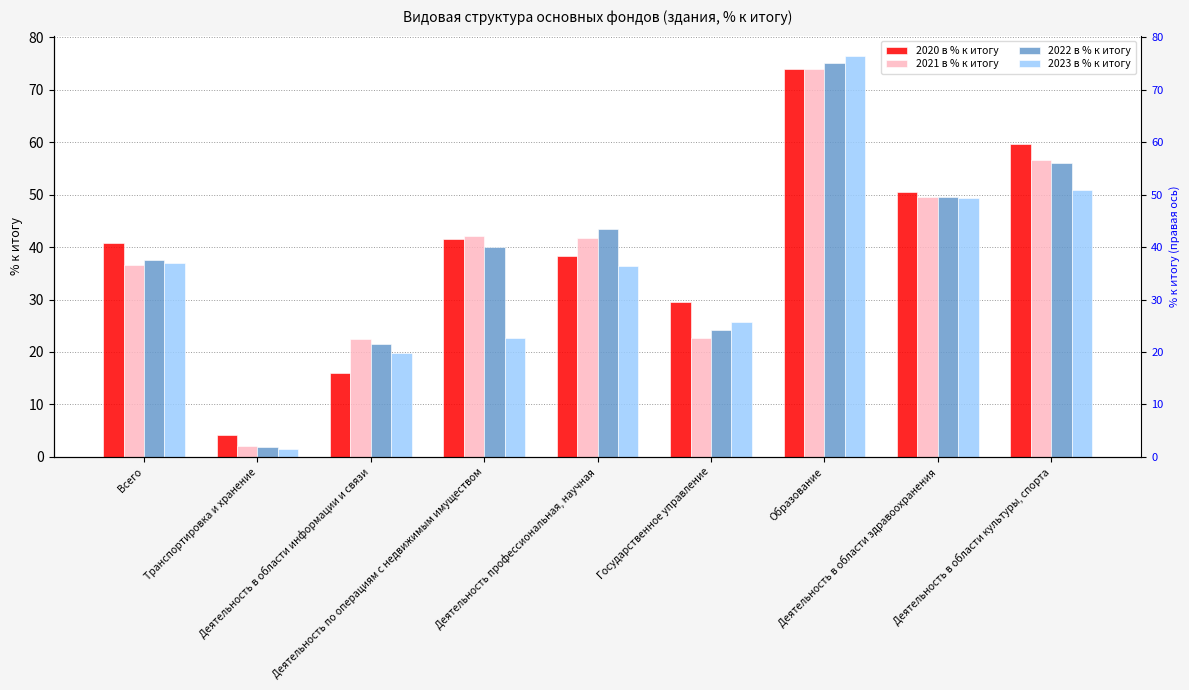

What is the difference between the maximum and second lowest values in the 2023 в % к итогу series?

56.7